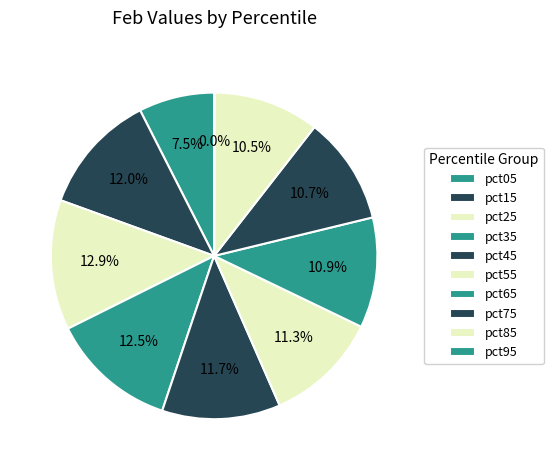

To the nearest percent, what portion does pct85 represent?

11%